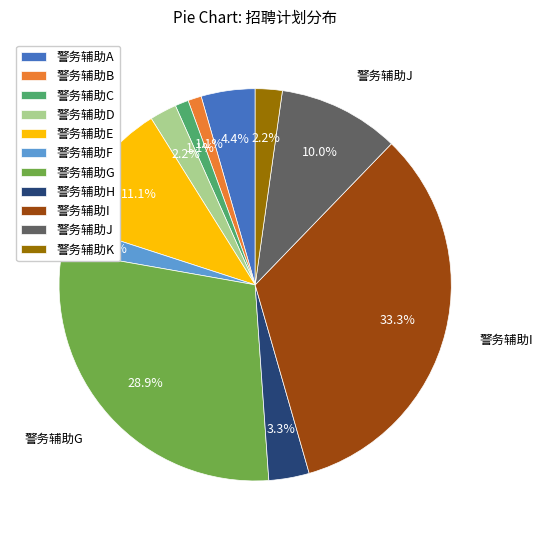

Which has a higher value, 警务辅助C or 警务辅助D?

警务辅助D